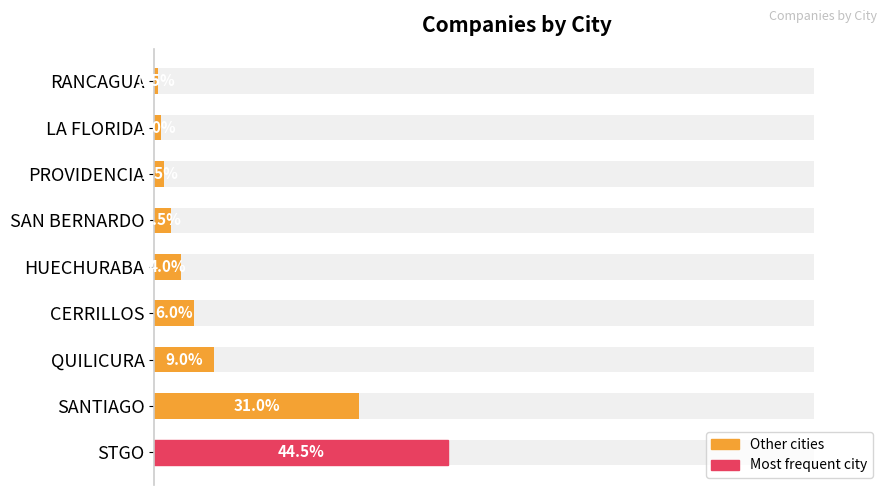

How many values are below 4?

4